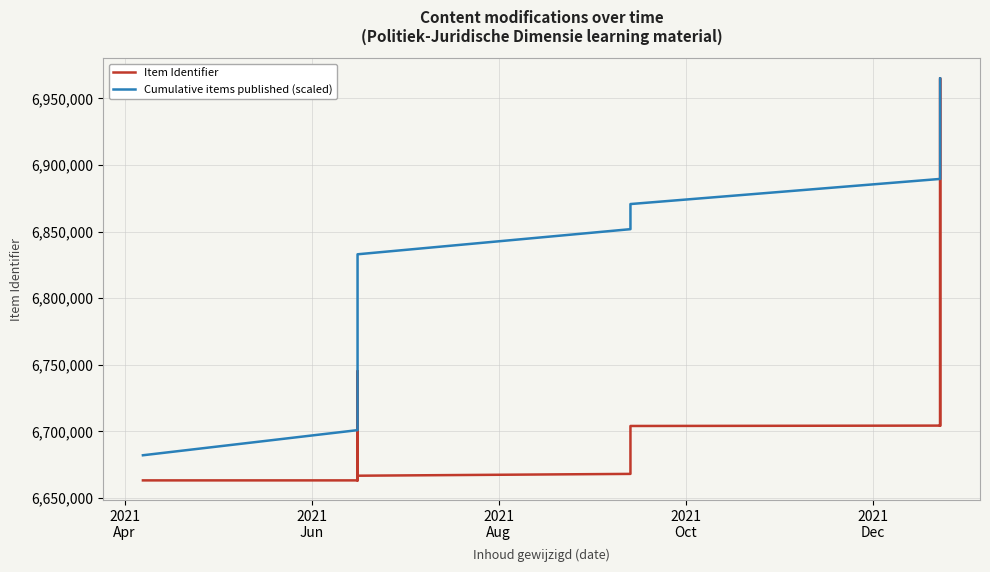

What is the minimum value shown in the chart?

6663227.0